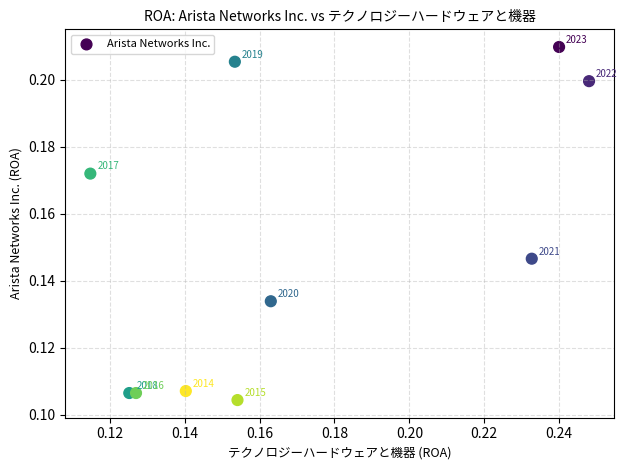

How many points are shown in the scatter plot?

10